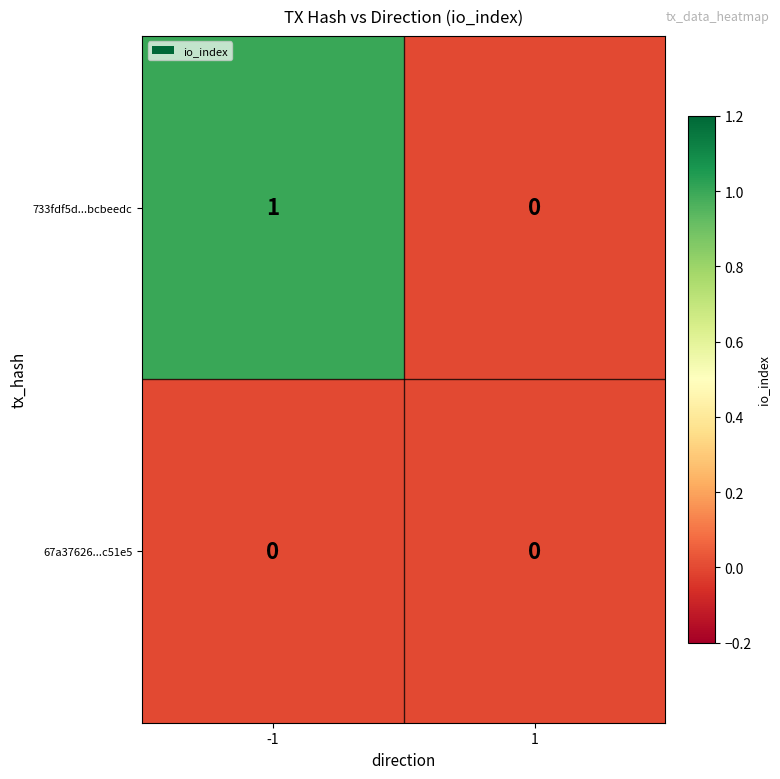

The 733fdf5d...bcbeedc series shows 1 at -1. True or false?

True